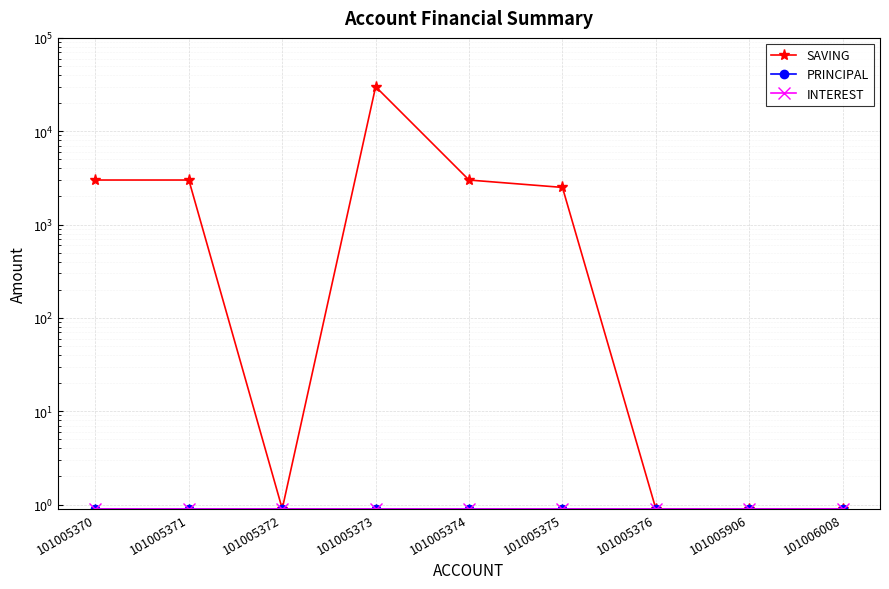

True or false: INTEREST has more than 0 points higher than both neighbors.

False